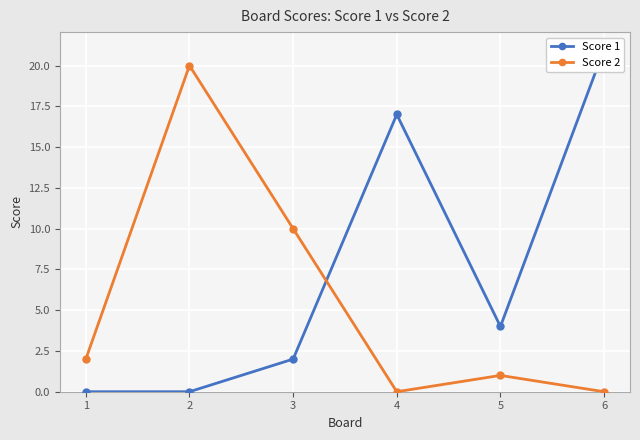

Read the Score 2 value at 3.

10